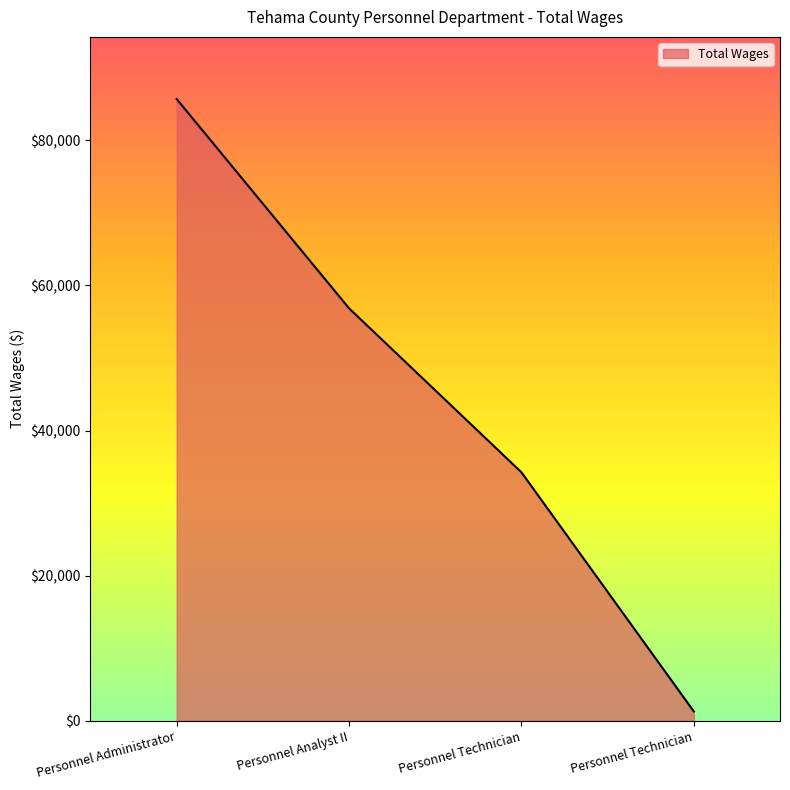

Does the chart display data point markers on the line(s)?

No